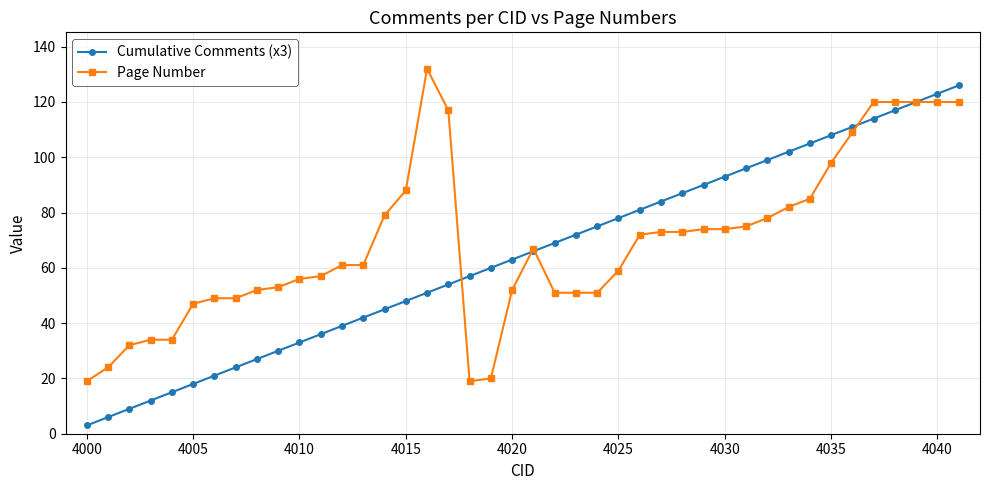

What is the greatest value displayed?

132